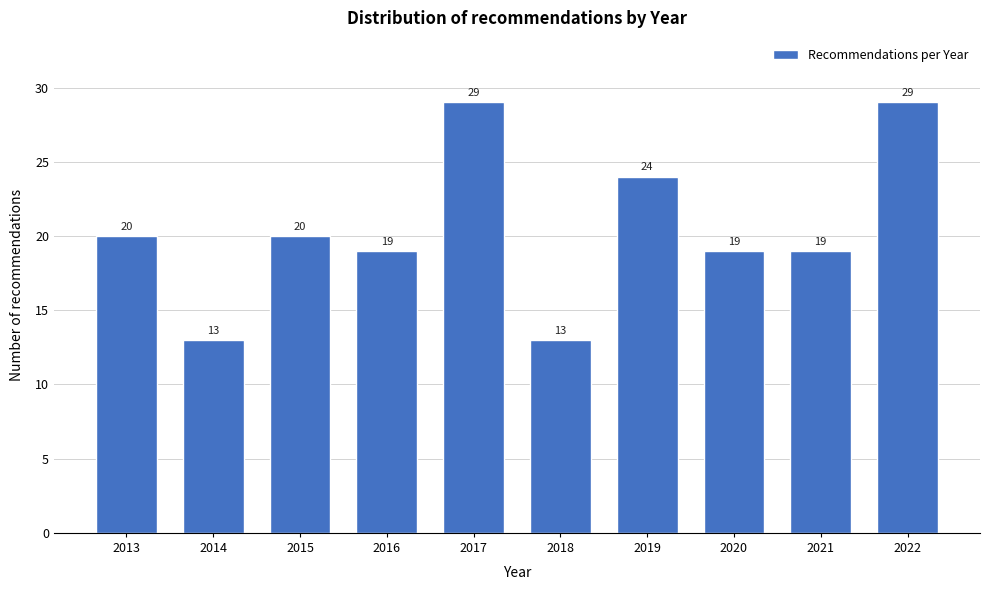

Reading left to right, transcribe all the data shown in this chart.

20	13	20	19	29	13	24	19	19	29